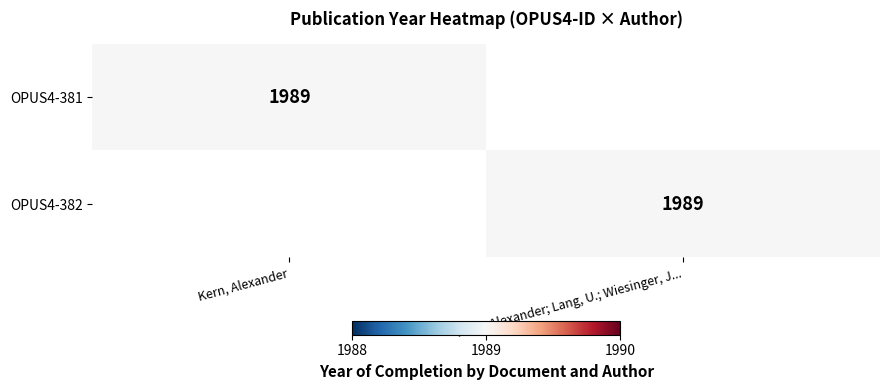

The value of OPUS4-382 at Kern, Alexander; Lang, U.; Wiesinger, J... is 1156. True or false?

False